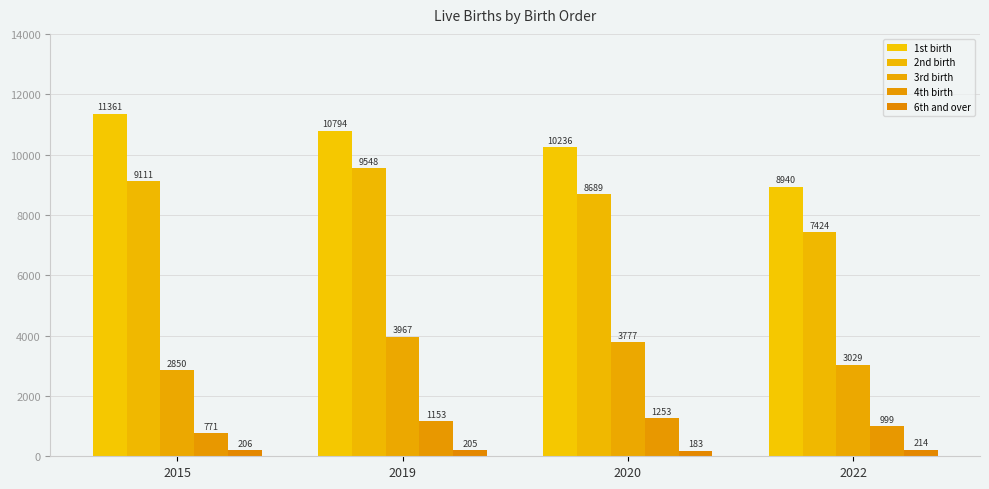

Reading right to left, list all the values displayed in this chart.

1st birth: 8940	10236	10794	11361
2nd birth: 7424	8689	9548	9111
3rd birth: 3029	3777	3967	2850
4th birth: 999	1253	1153	771
6th and over: 214	183	205	206